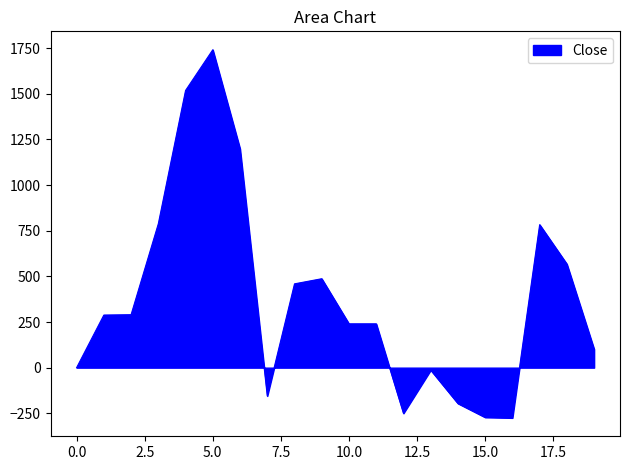

What is the difference between the maximum and minimum values?

2016